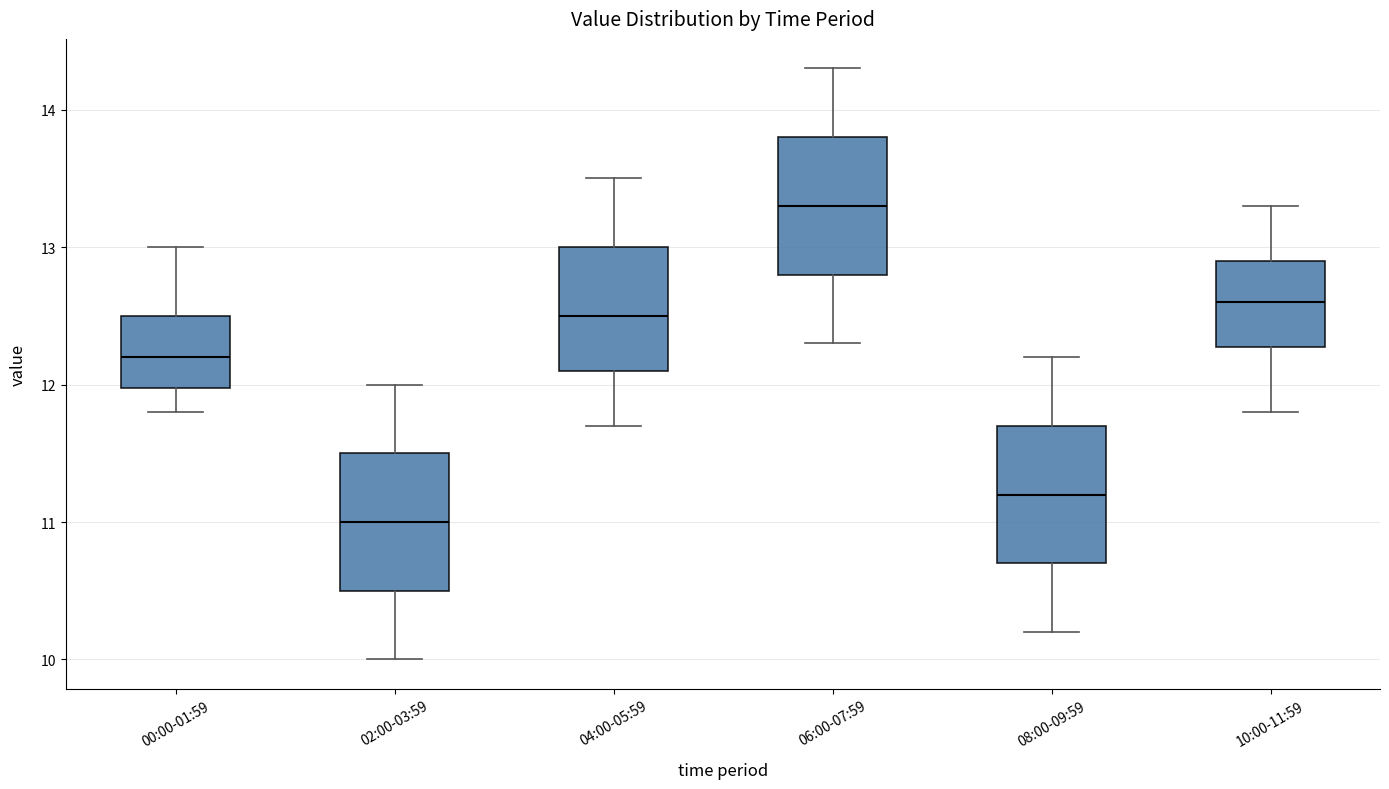

Reading left to right, read every box against the y-axis: the position of its median line, the range the box covers, and the ends of its whiskers. The values are not printed on the chart, so give them approximately, as read against the axis.

00:00-01:59: median 12.2, box 12.0 to 12.5, whiskers 11.8 to 13.0
02:00-03:59: median 11.0, box 10.5 to 11.5, whiskers 10.0 to 12.0
04:00-05:59: median 12.5, box 12.1 to 13.0, whiskers 11.7 to 13.5
06:00-07:59: median 13.3, box 12.8 to 13.8, whiskers 12.3 to 14.3
08:00-09:59: median 11.2, box 10.7 to 11.7, whiskers 10.2 to 12.2
10:00-11:59: median 12.6, box 12.3 to 12.9, whiskers 11.8 to 13.3